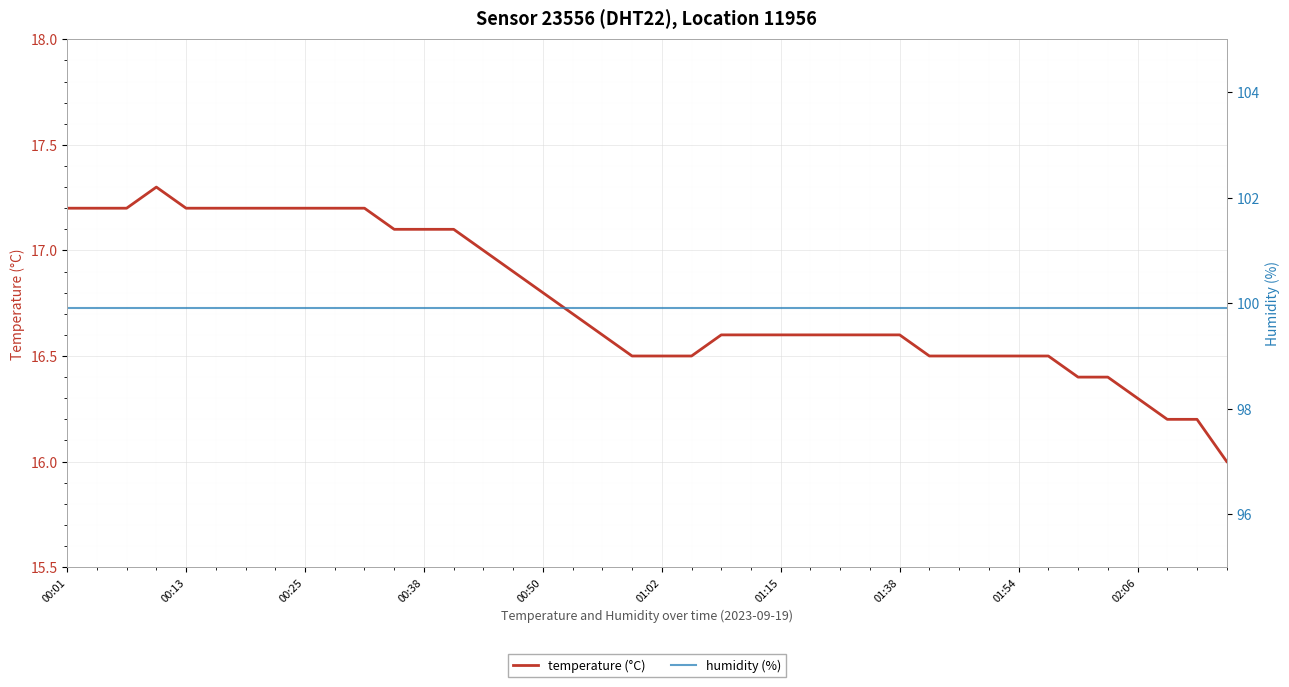

How many data points in temperature are above 16?

39